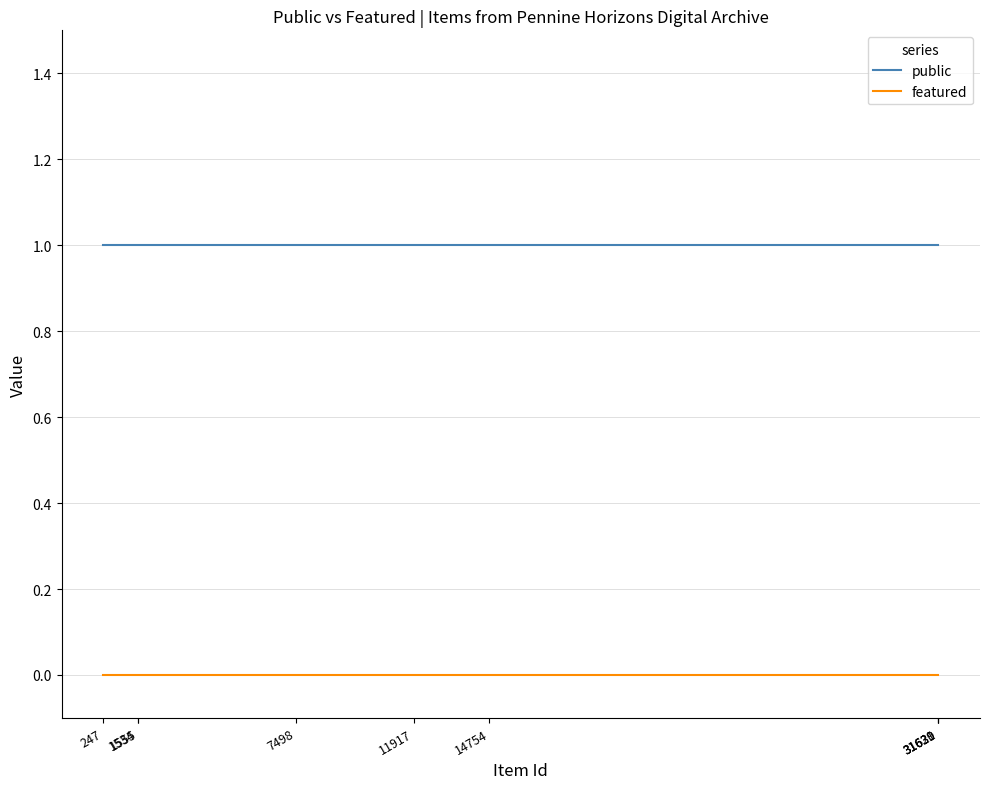

Rank the series by their average value, from highest to lowest.

public, featured